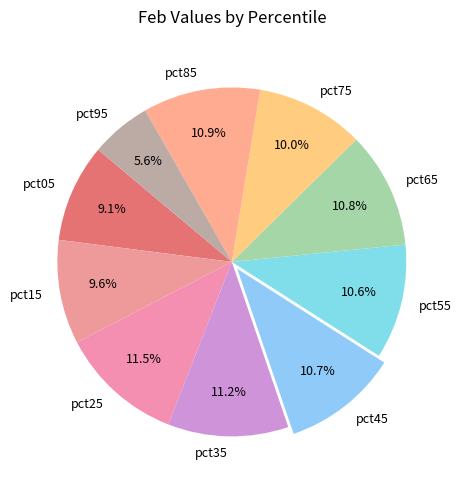

Does any single category account for the majority?

No